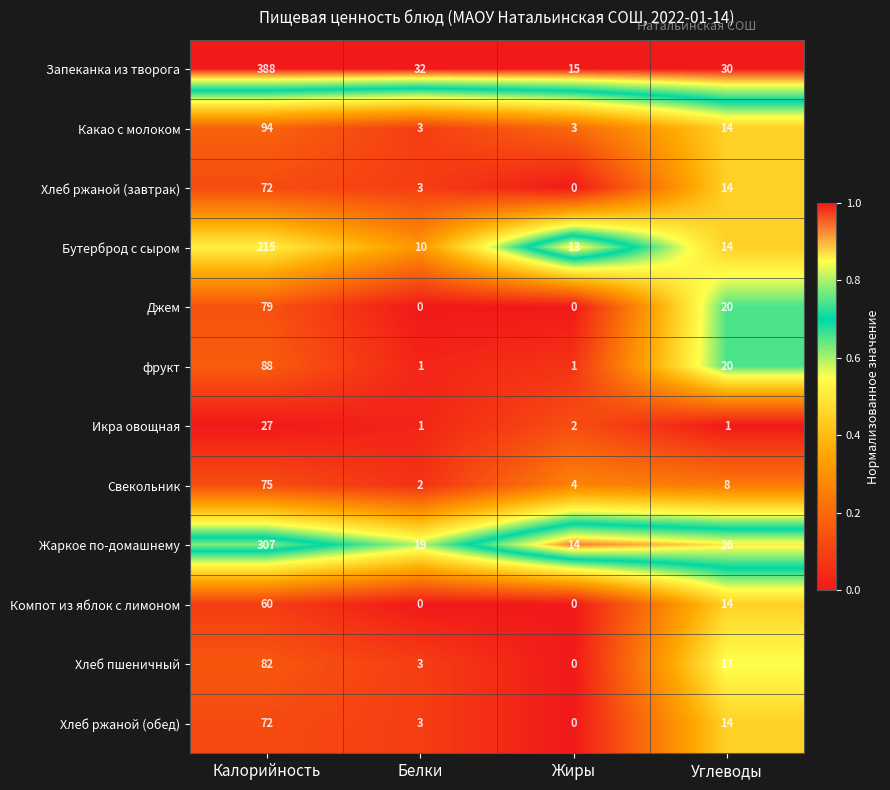

The Хлеб ржаной (завтрак) series shows 72 at Калорийность. True or false?

True